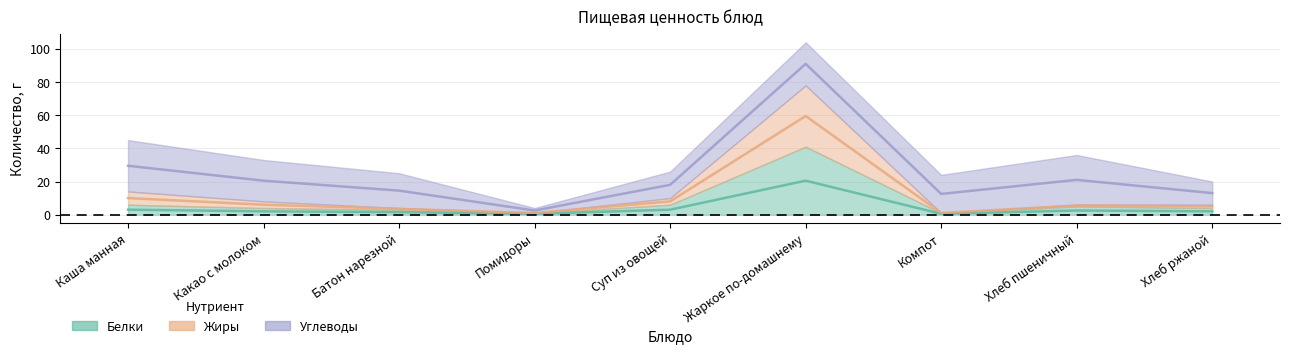

At which category does the chart reach its peak across all series?

Жаркое по-домашнему